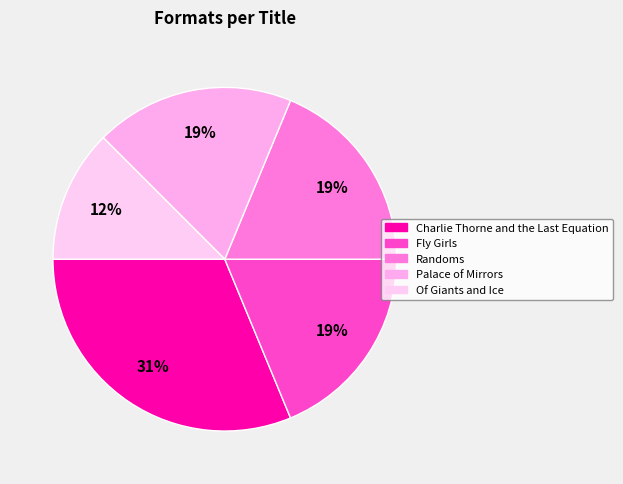

Combined, what portion of the pie is Of Giants and Ice and Randoms?

31.2%